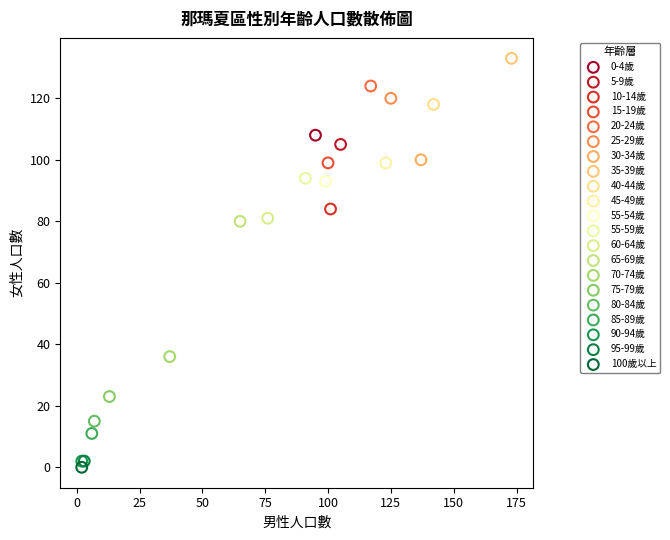

Which series contains the lowest Y value?

100歲以上